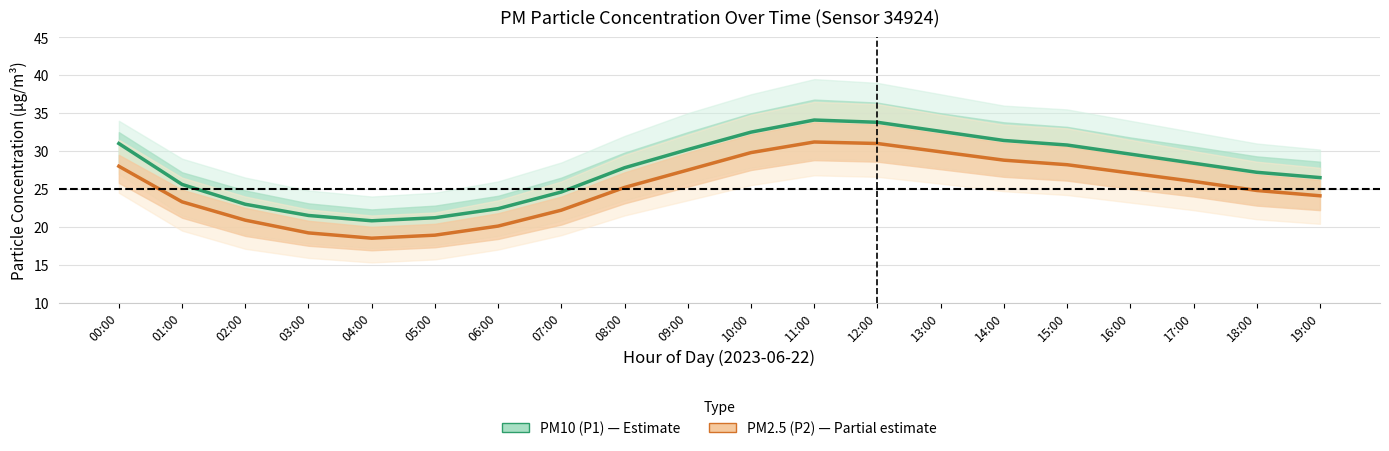

Reading left to right, what are all the values shown in this chart?

PM10 (P1): 00:00=31.0	01:00=25.6	02:00=23.0	03:00=21.5	04:00=20.8	05:00=21.2	06:00=22.4	07:00=24.6	08:00=27.8	09:00=30.2	10:00=32.5	11:00=34.1	12:00=33.8	13:00=32.6	14:00=31.4	15:00=30.8	16:00=29.6	17:00=28.4	18:00=27.2	19:00=26.5
PM2.5 (P2): 00:00=28.0	01:00=23.3	02:00=20.9	03:00=19.2	04:00=18.5	05:00=18.9	06:00=20.1	07:00=22.2	08:00=25.2	09:00=27.5	10:00=29.8	11:00=31.2	12:00=31.0	13:00=29.9	14:00=28.8	15:00=28.2	16:00=27.1	17:00=26.0	18:00=24.8	19:00=24.1